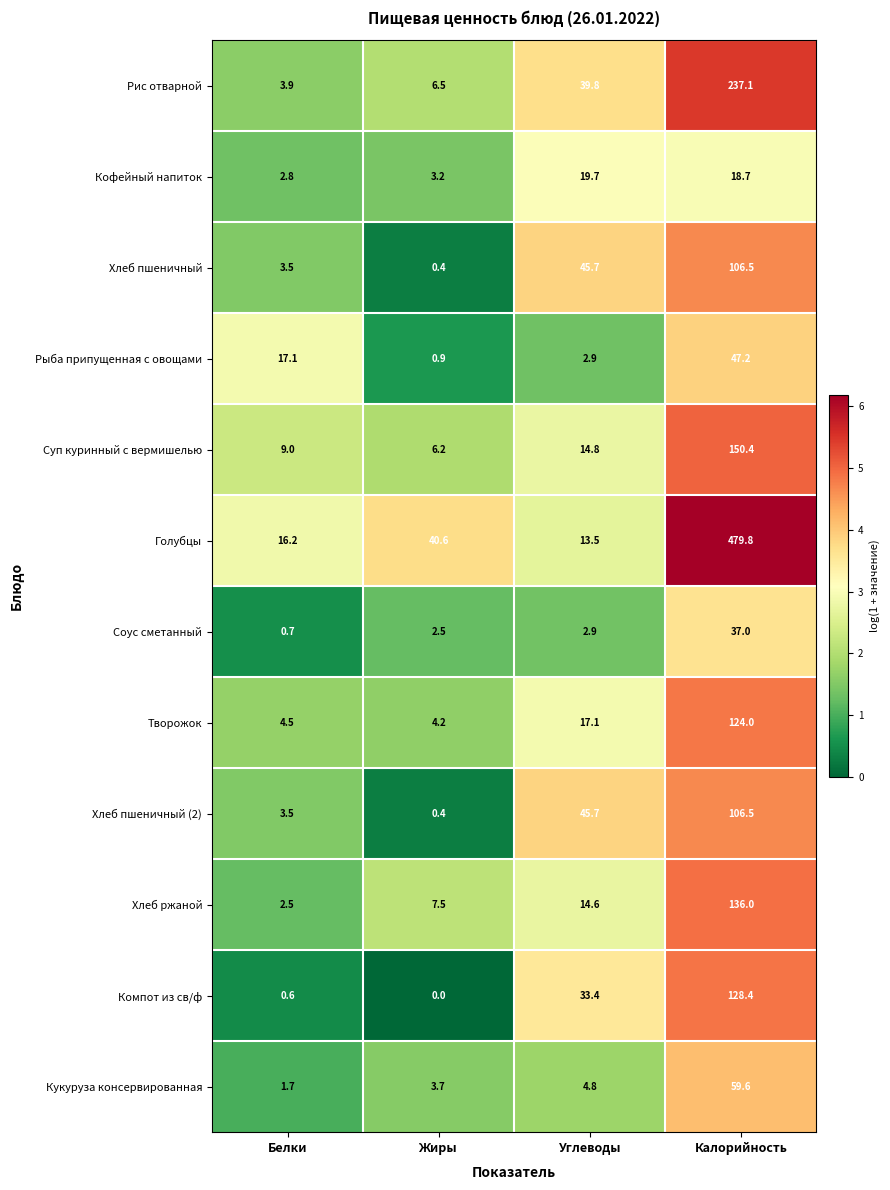

True or false: Кукуруза консервированная has a value of 4.8 at Углеводы.

True